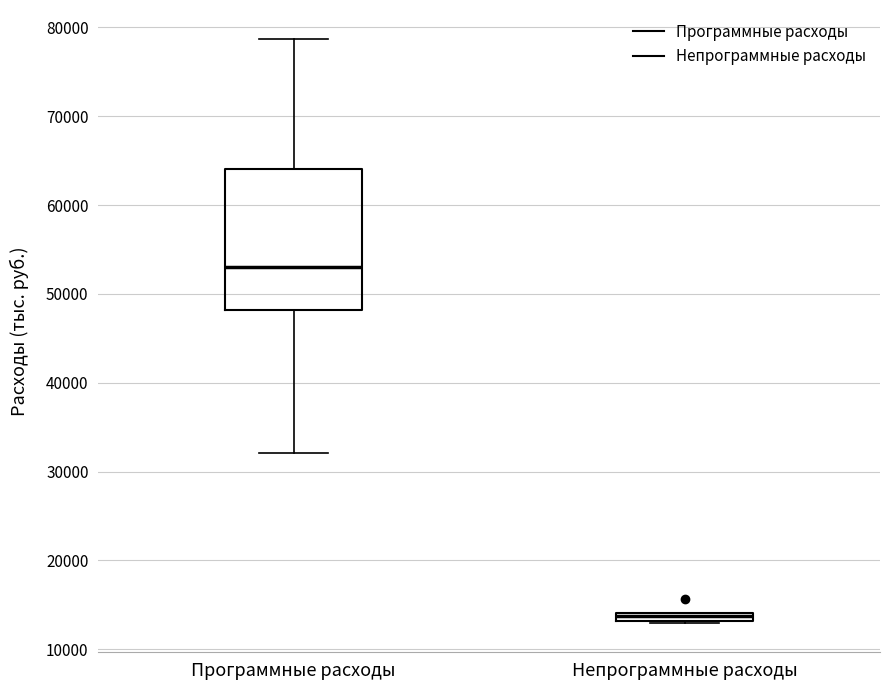

Which box is the tallest, from its lower edge to its upper edge?

Программные расходы